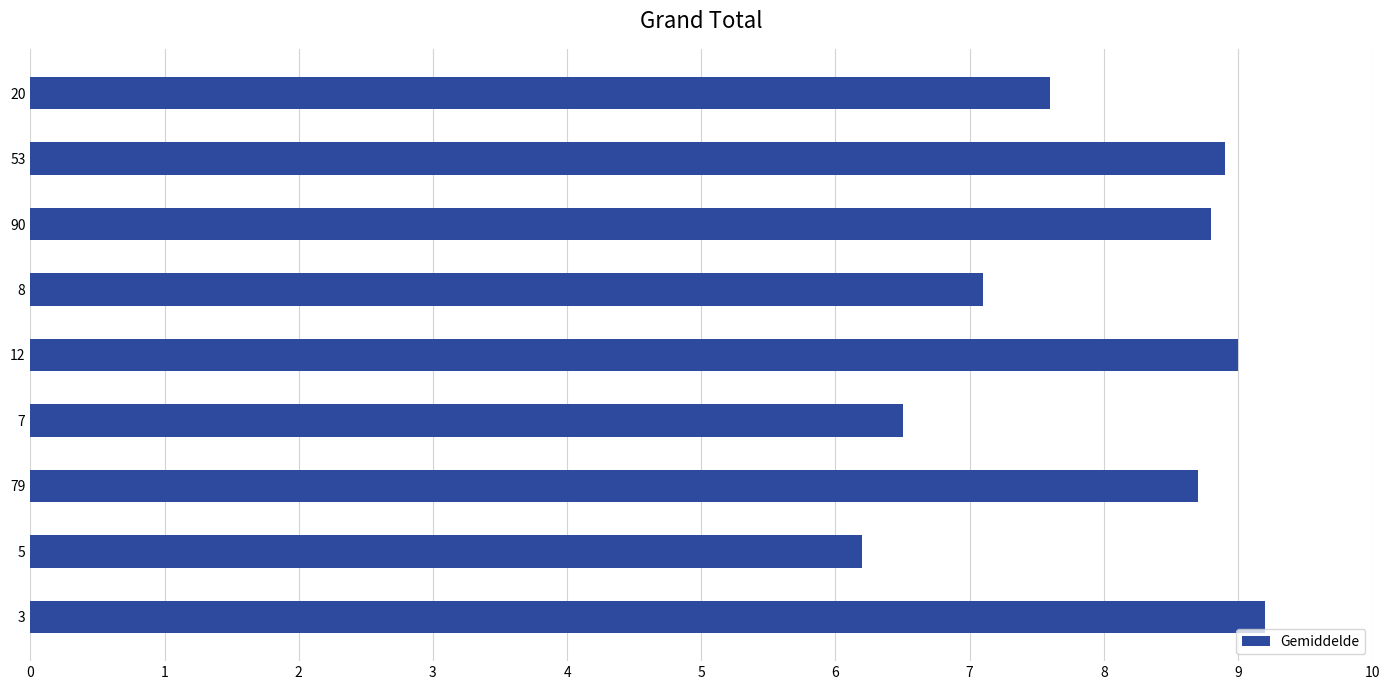

What is the difference between the maximum and minimum values?

3.0